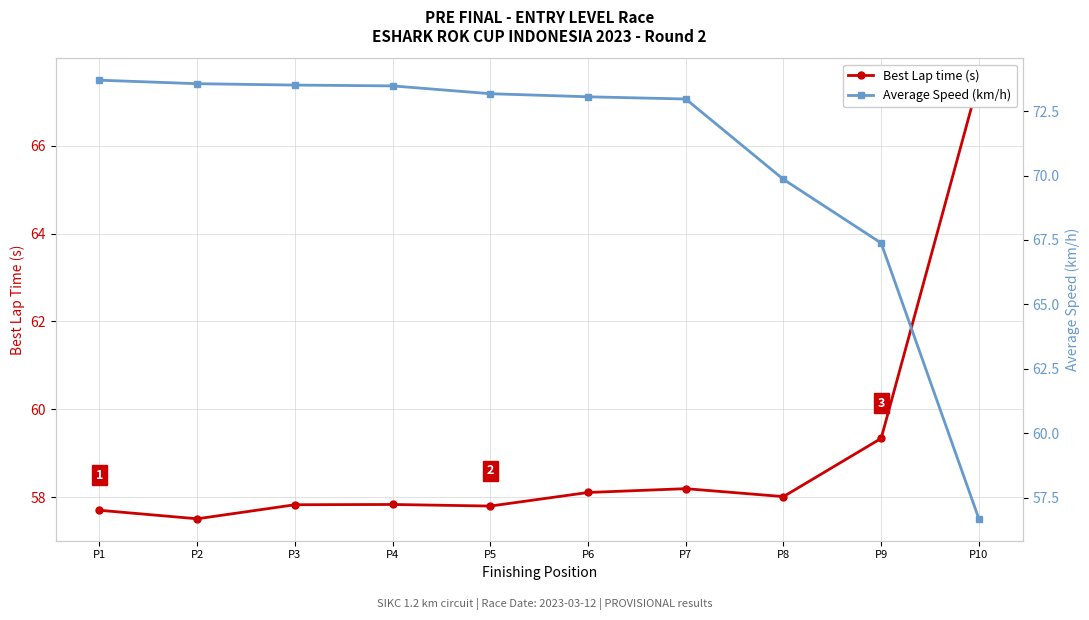

Read the Best Lap time (s) value at P1.

57.7